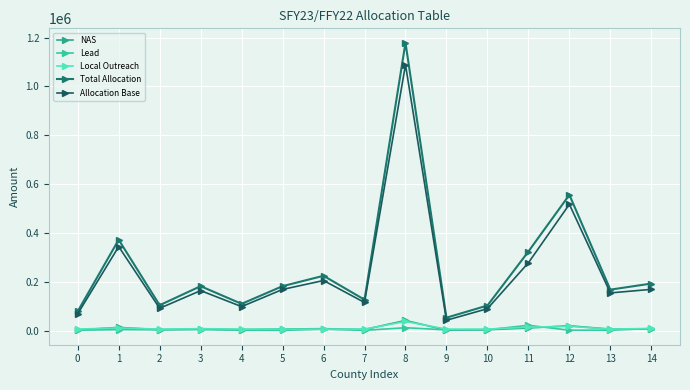

True or false: Allocation Base and Lead intersect in this chart.

False